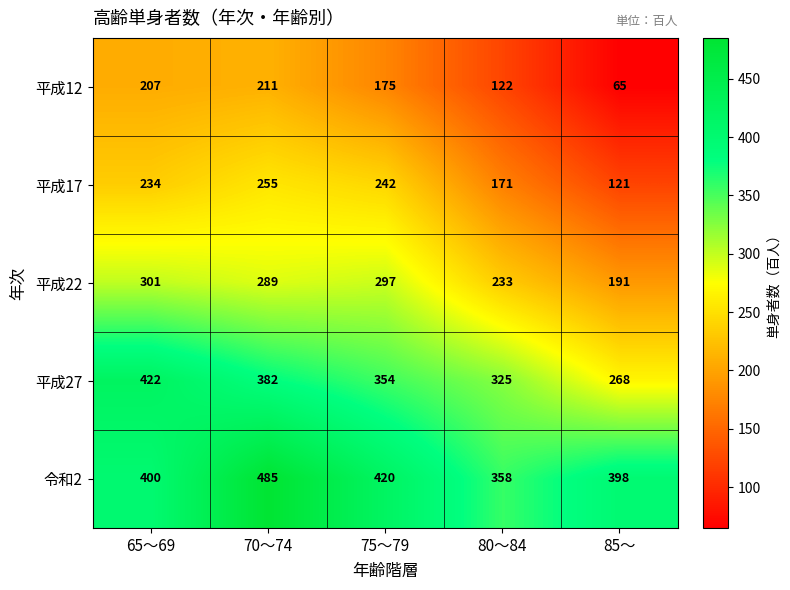

How many categories are shown in the chart?

5